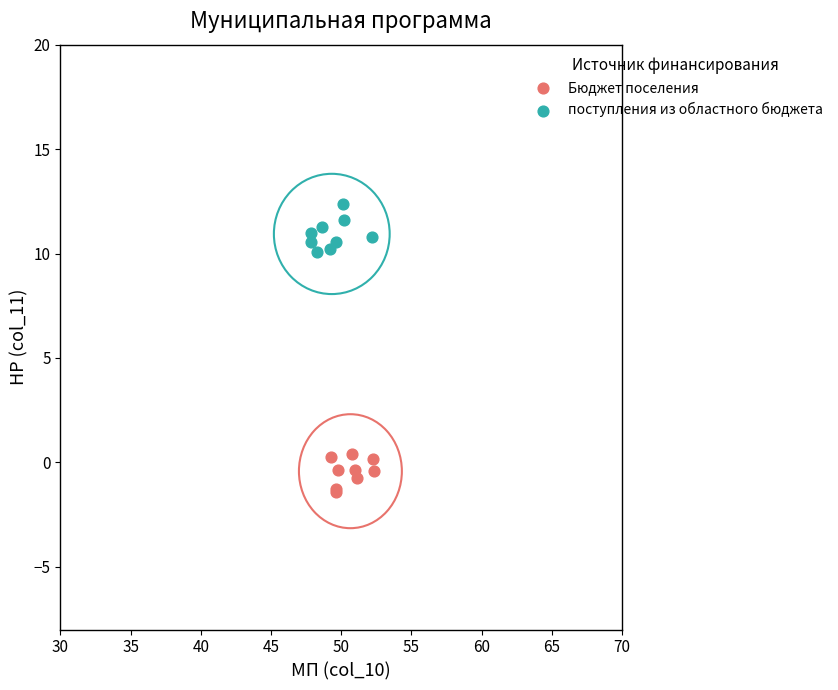

Which series contains the highest Y value?

поступления из областного бюджета